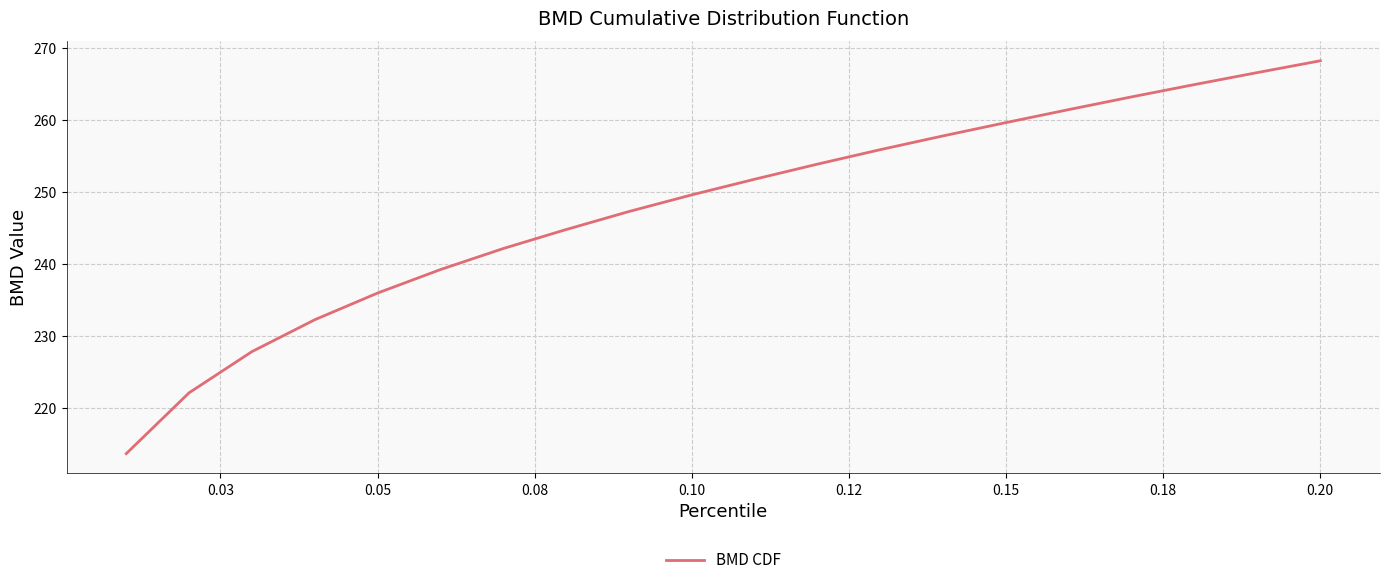

What is the smallest value displayed?

213.7